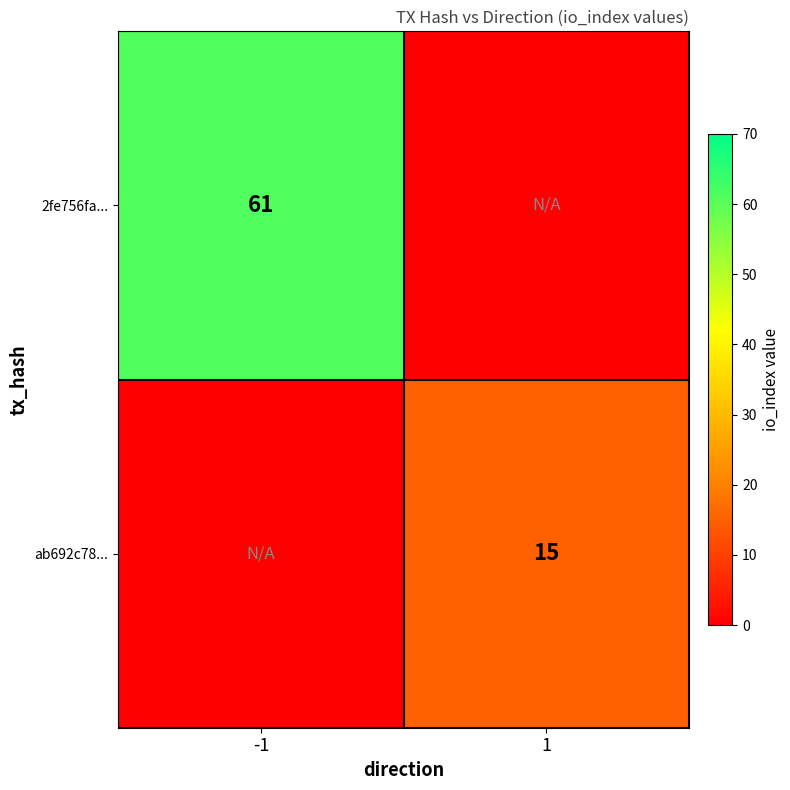

Is it true that 2fe756fa... equals 61 at -1?

True